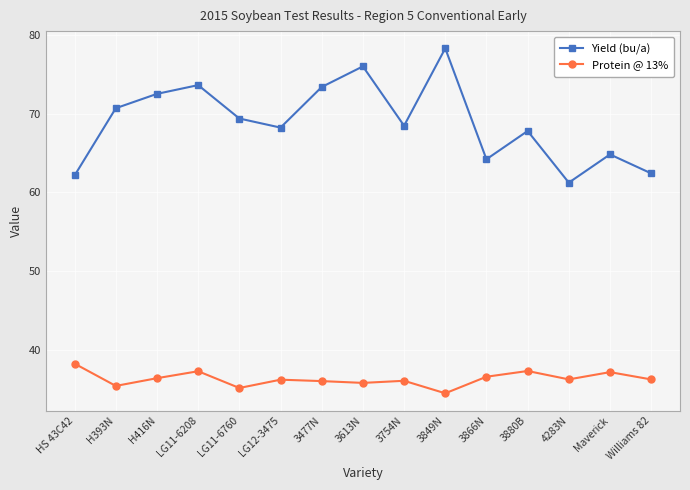

At 3613N, list the series in order from smallest to largest.

Protein @ 13%, Yield (bu/a)